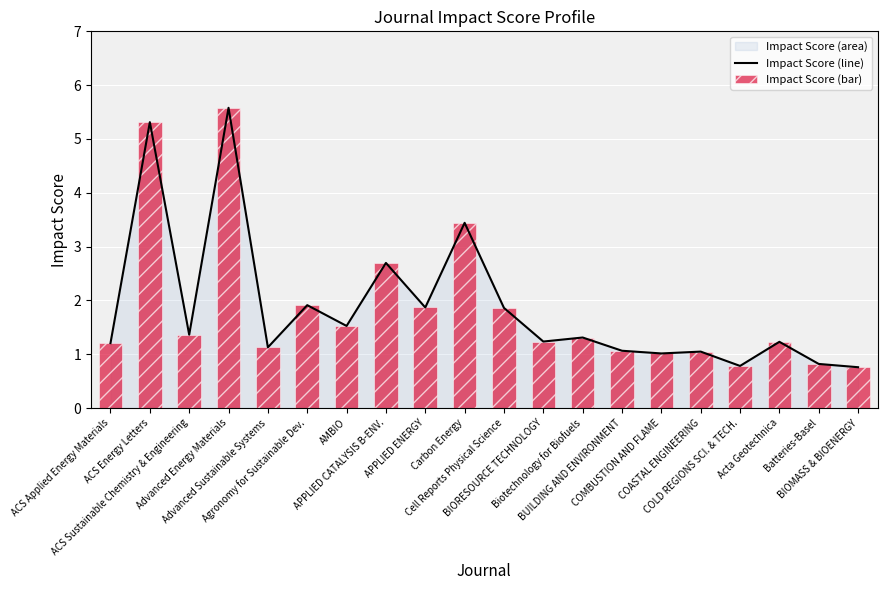

At Agronomy for Sustainable Dev., list the series in order from smallest to largest.

Impact Score (line), Impact Score (bar)